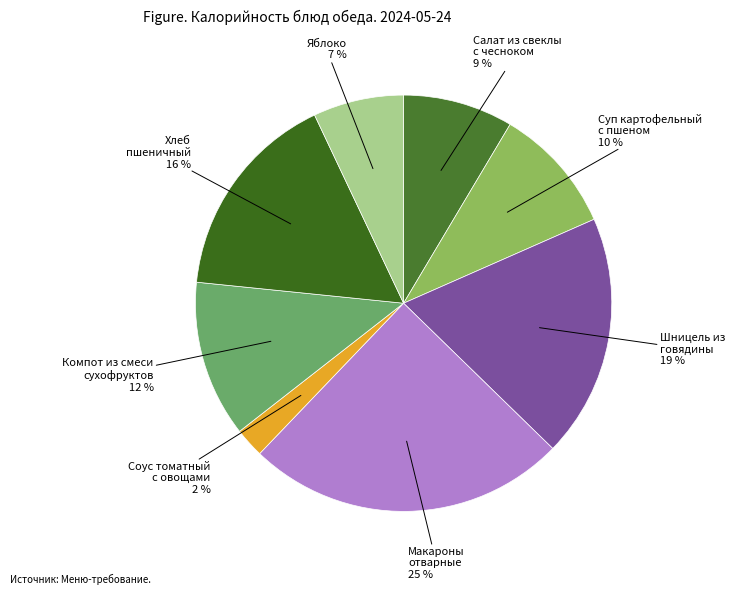

How many slices are in this pie chart?

8